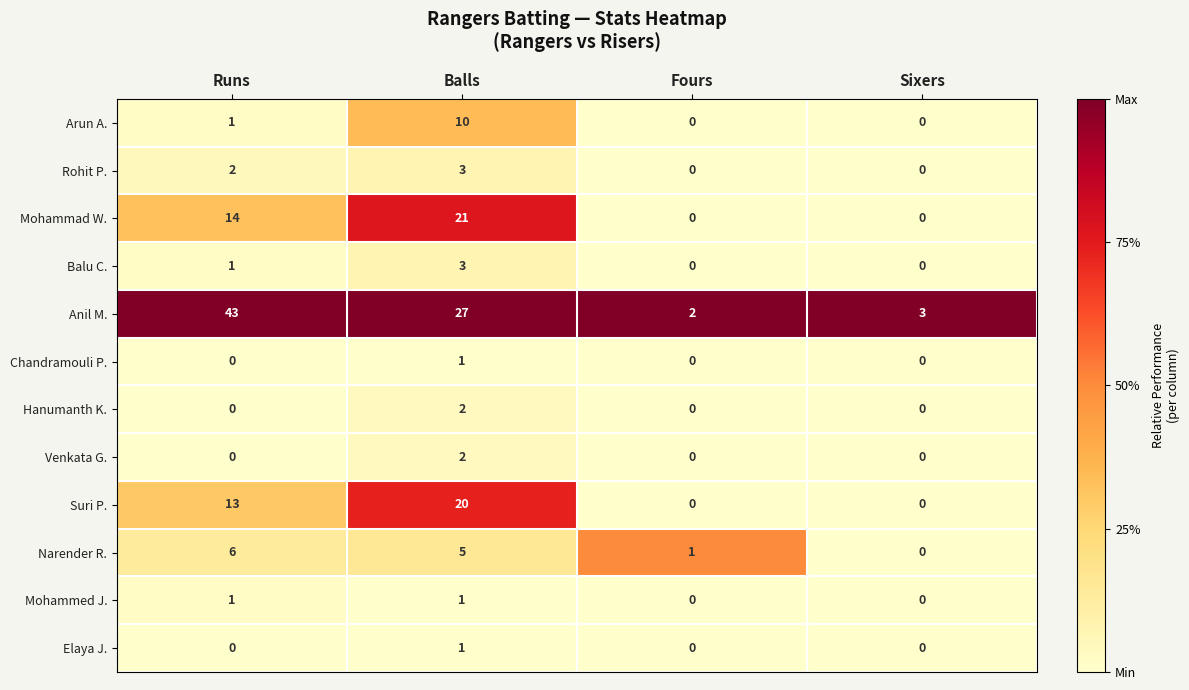

What is the maximum value for Narender R.?

6